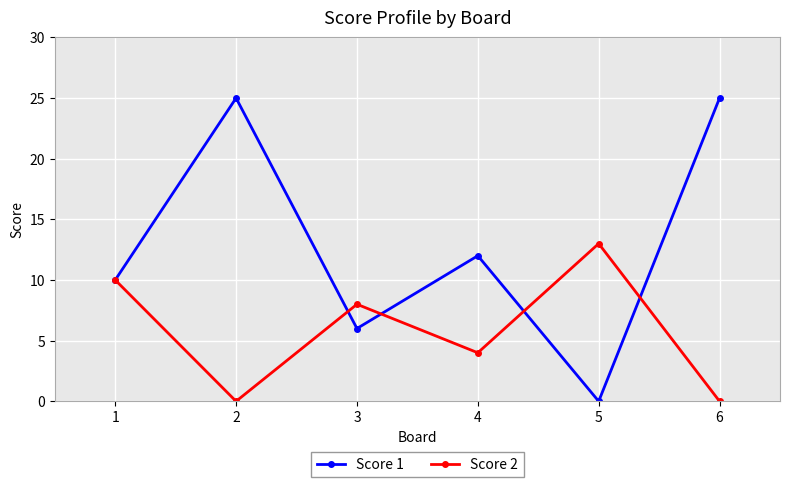

What is the difference between the highest and lowest values at 2?

25